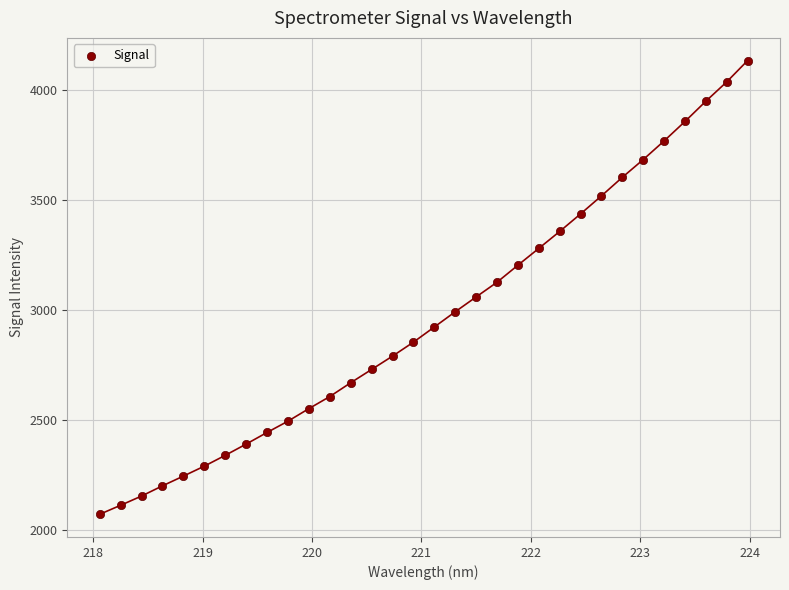

What is the range of X values (max minus min)?

5.9